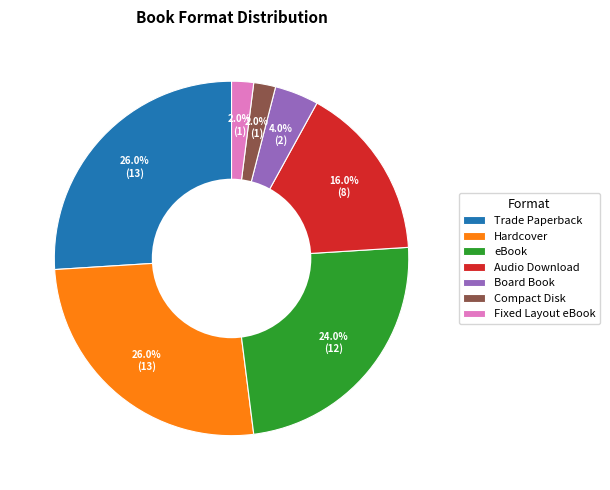

To the nearest percent, what percentage of the pie is Trade Paperback?

26%